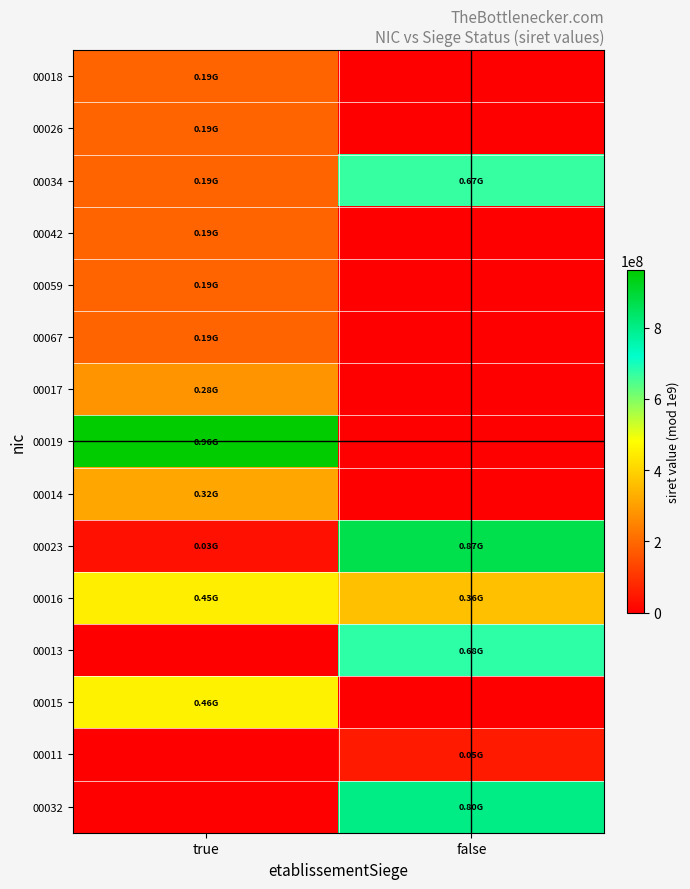

What is the total value across all series at false?

3433800129